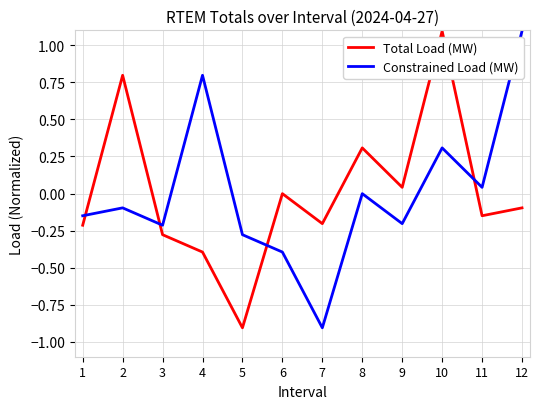

Rank the series at 6 from highest to lowest value.

Total Load (MW), Constrained Load (MW)